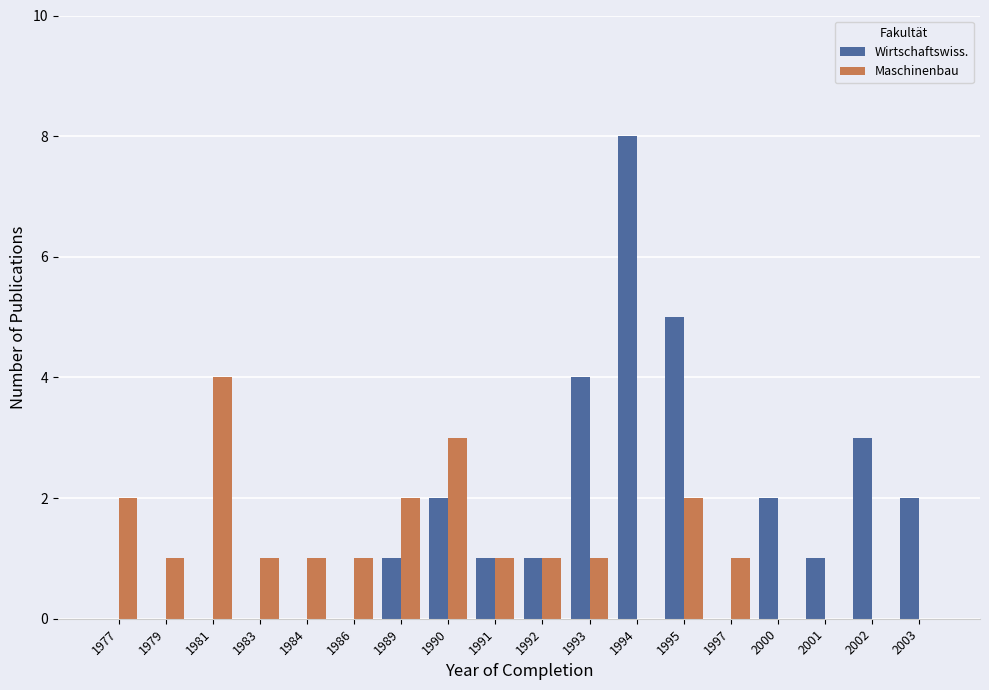

What is the sum of the Maschinenbau values at 1994 and 1979?

1